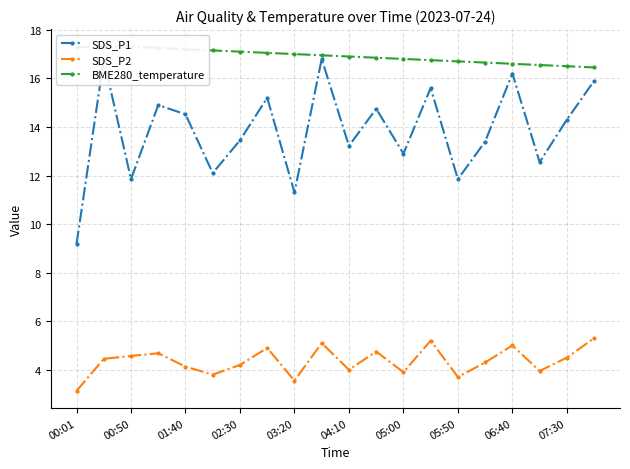

What are all the series names shown in the legend?

SDS_P1, SDS_P2, BME280_temperature